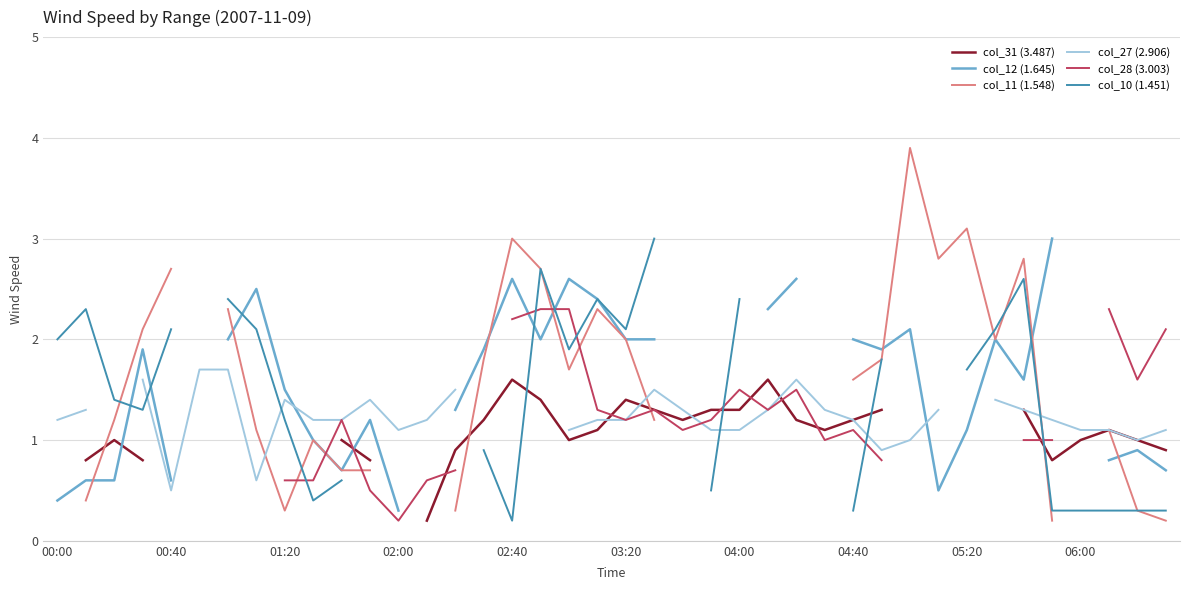

True or false: col_10 (1.451) has more than 1 interior local peaks.

True